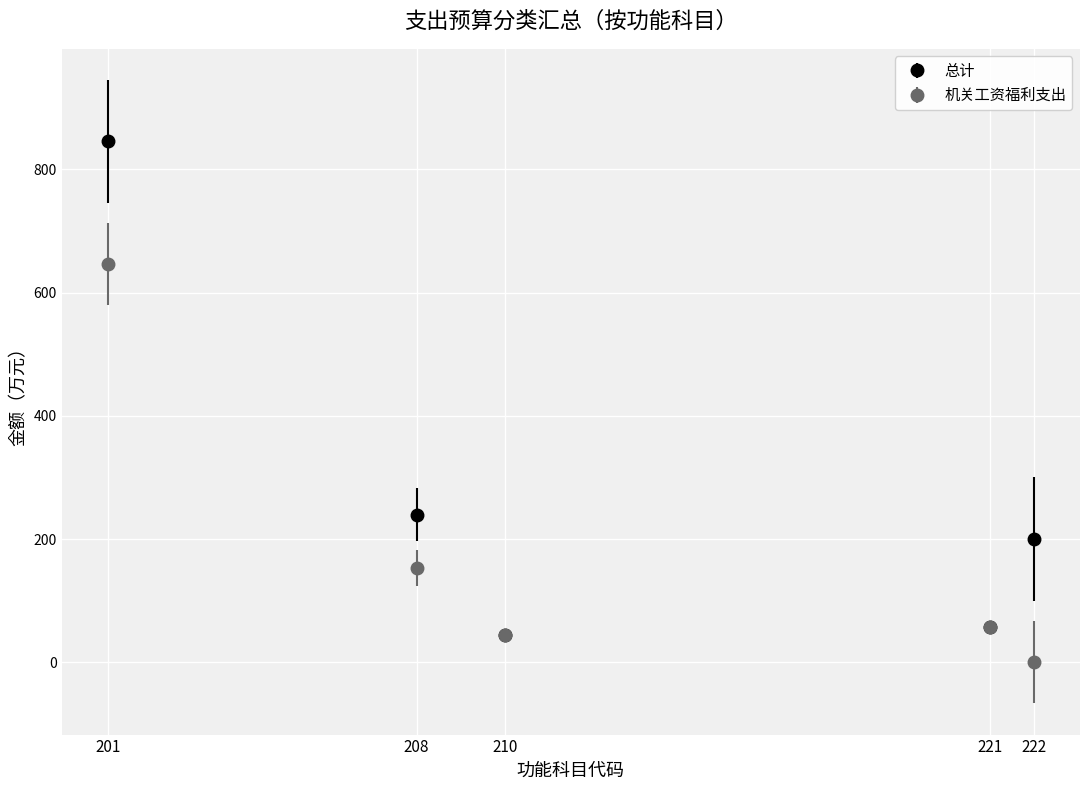

What are all the series names shown in the legend?

总计, 机关工资福利支出